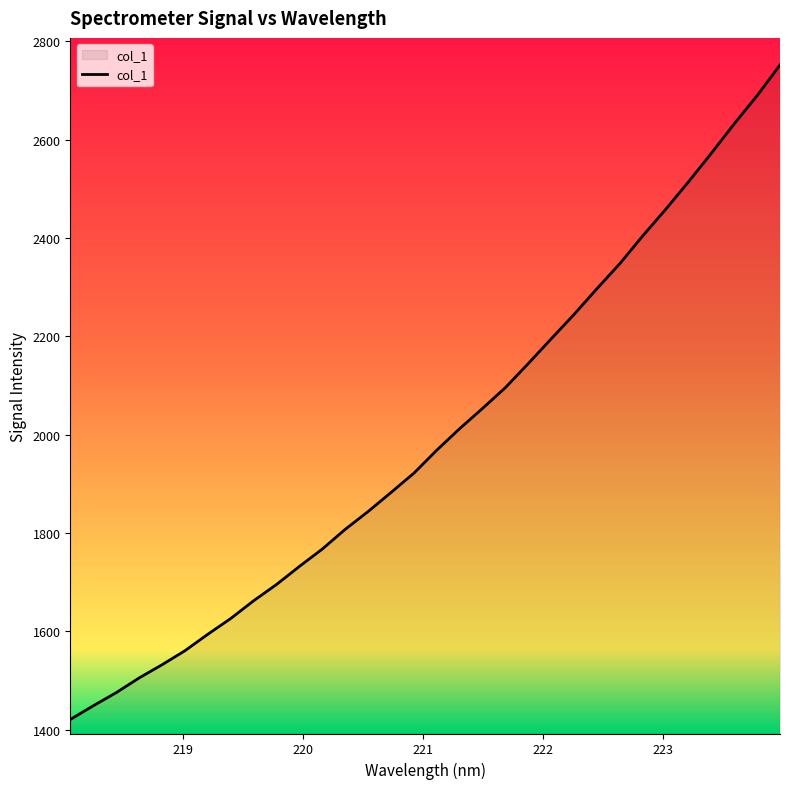

What is the greatest value displayed?

2751.7